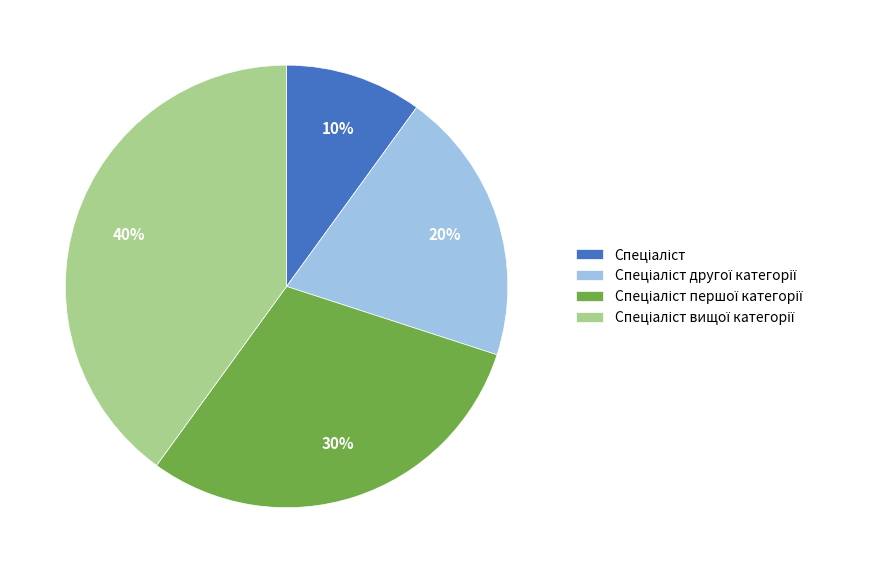

To the nearest percent, what is the difference between the largest and smallest slice percentages?

30%